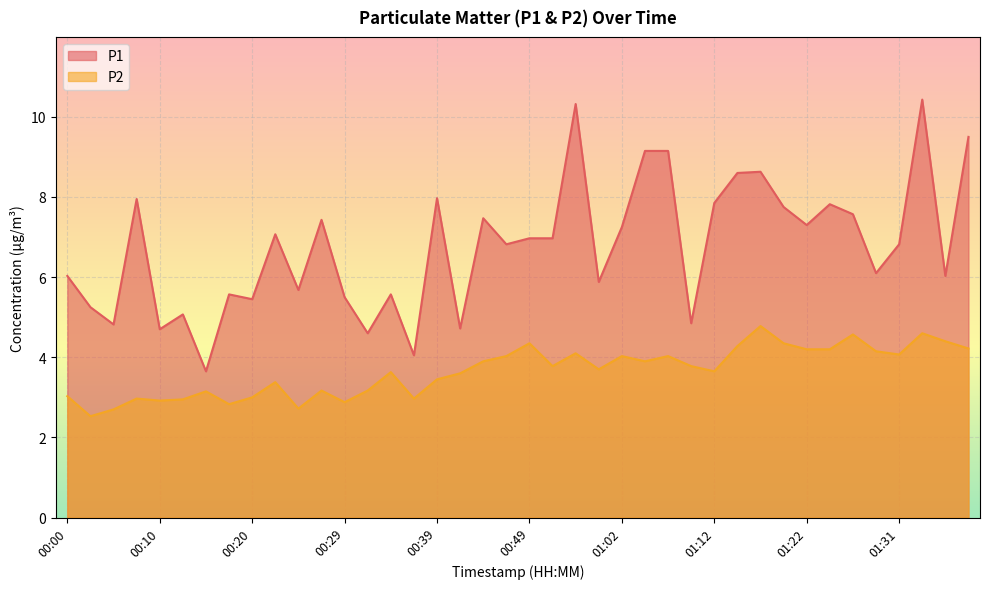

Which series has the largest range (max minus min)?

P1